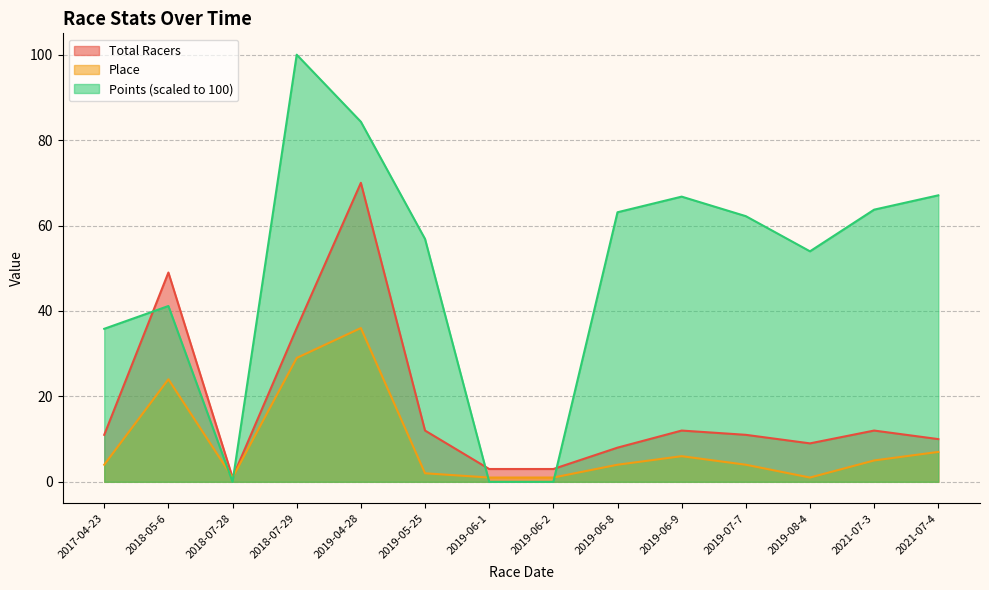

Which has a higher value, 2019-05-25 or 2019-04-28?

2019-04-28